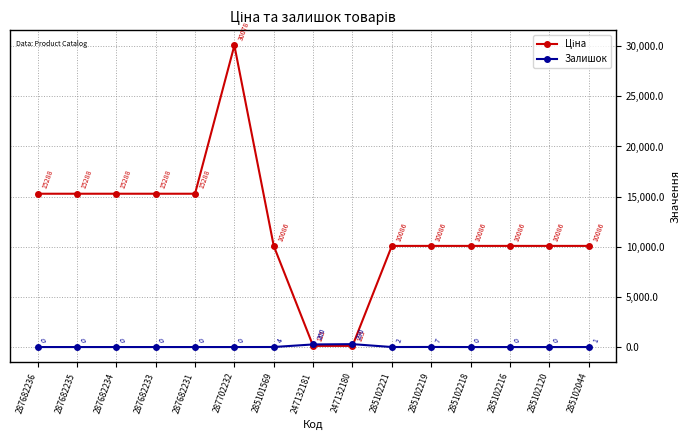

At which label does Залишок reach its peak?

247132180